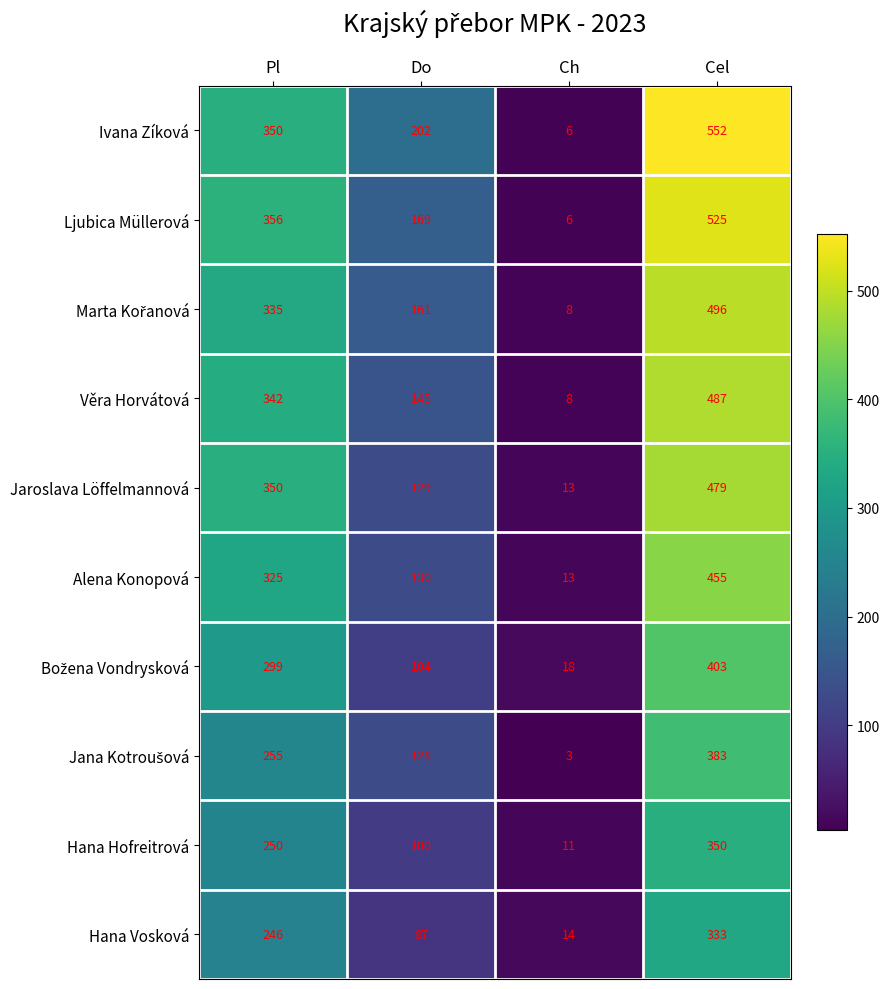

Which series has the widest spread of values?

Ivana Zíková